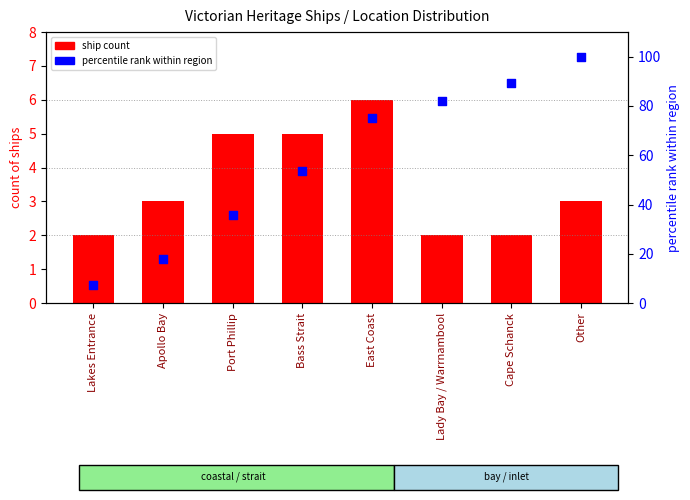

Which series contains the highest Y value?

percentile rank within region